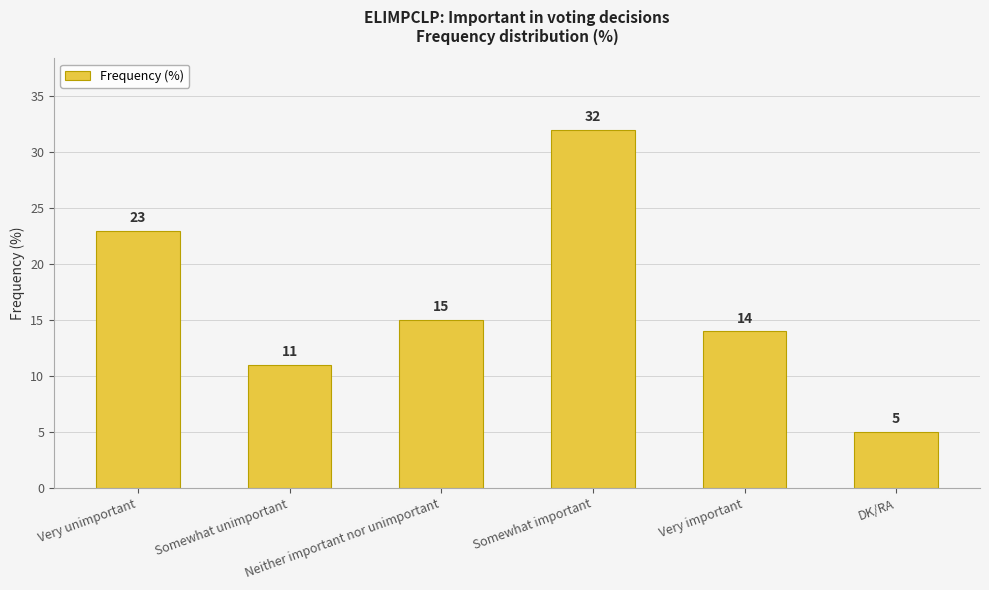

Reading right to left, what are all the values shown in this chart?

DK/RA=5	Very important=14	Somewhat important=32	Neither important nor unimportant=15	Somewhat unimportant=11	Very unimportant=23